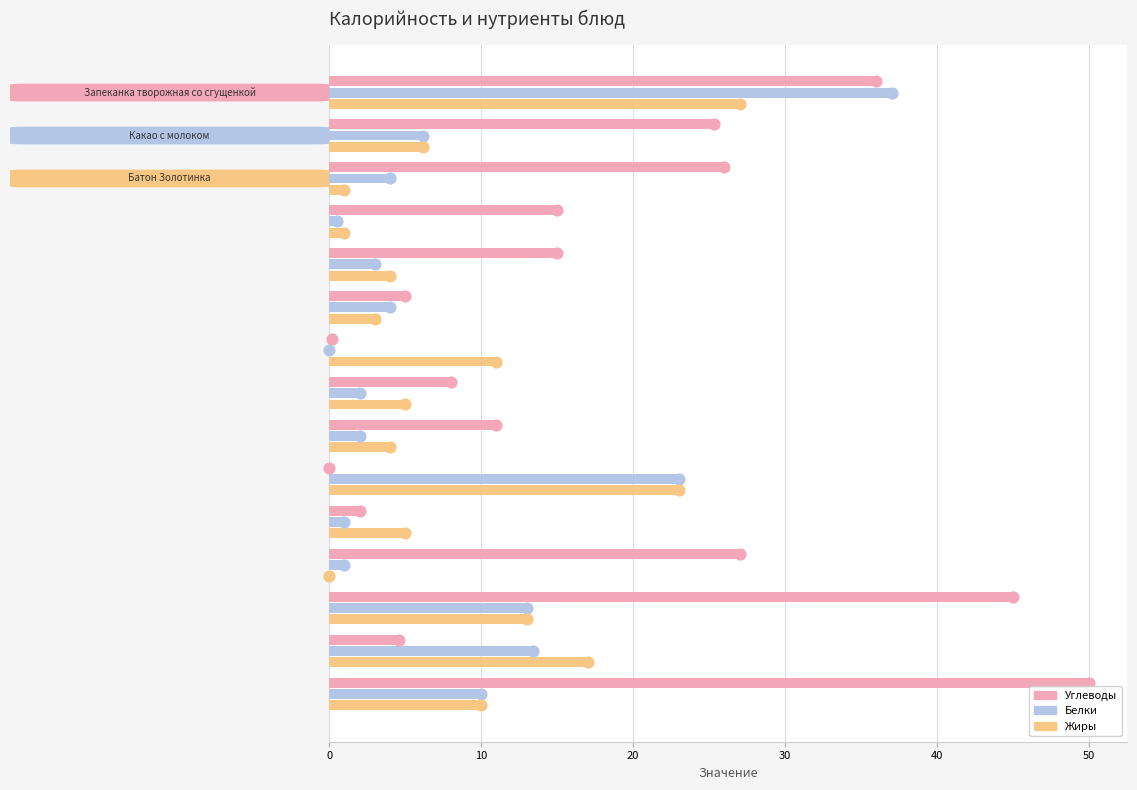

Which series has the largest Y range (max minus min)?

Углеводы